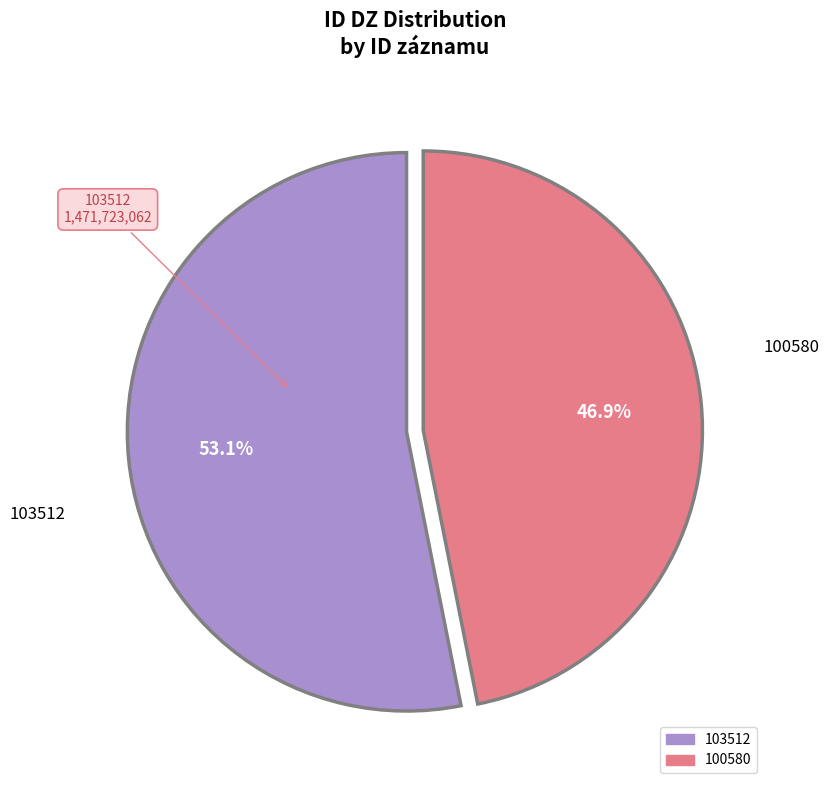

What is the majority slice?

103512